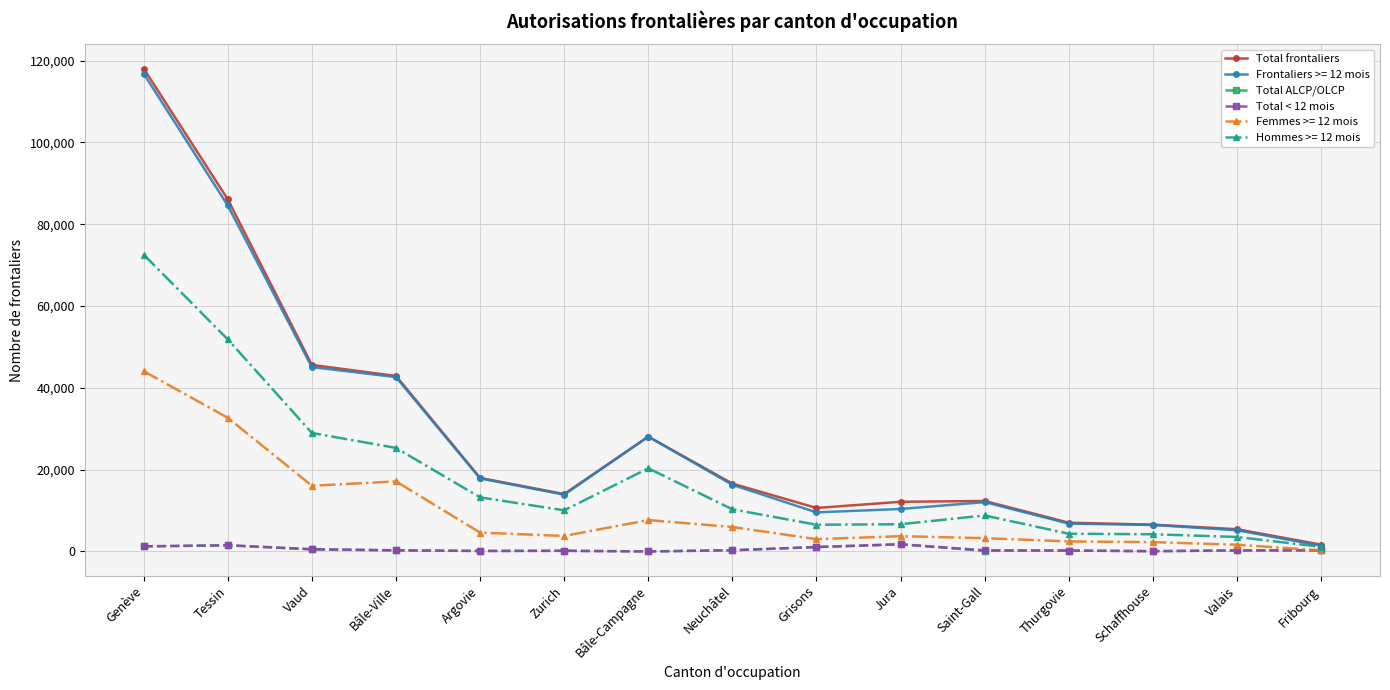

What is the value of the Total < 12 mois point at the 15th from the left?

274